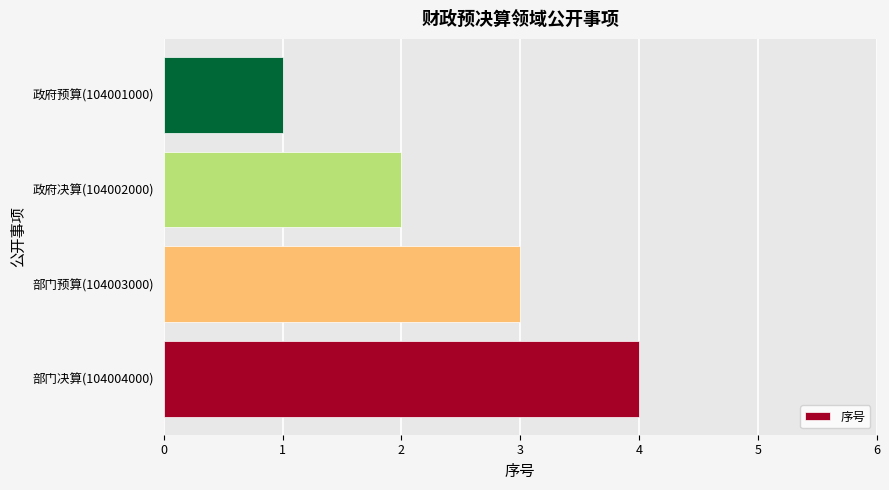

Rank the categories by value from lowest to highest.

政府预算(104001000), 政府决算(104002000), 部门预算(104003000), 部门决算(104004000)